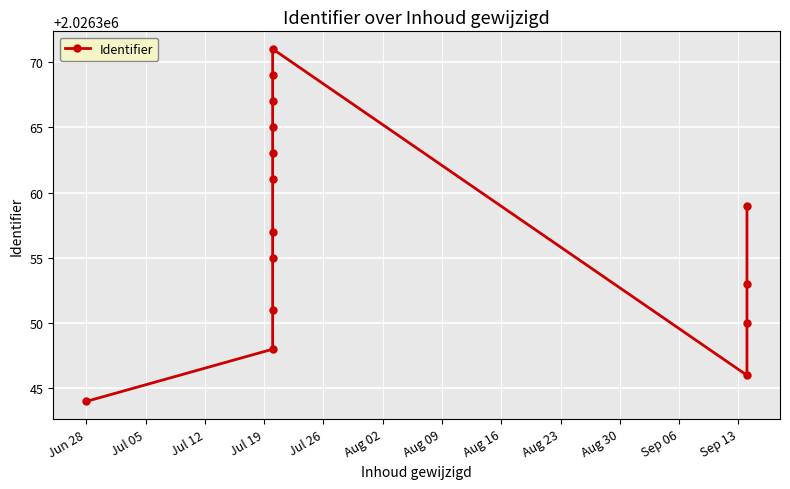

What is the average value?

2026357